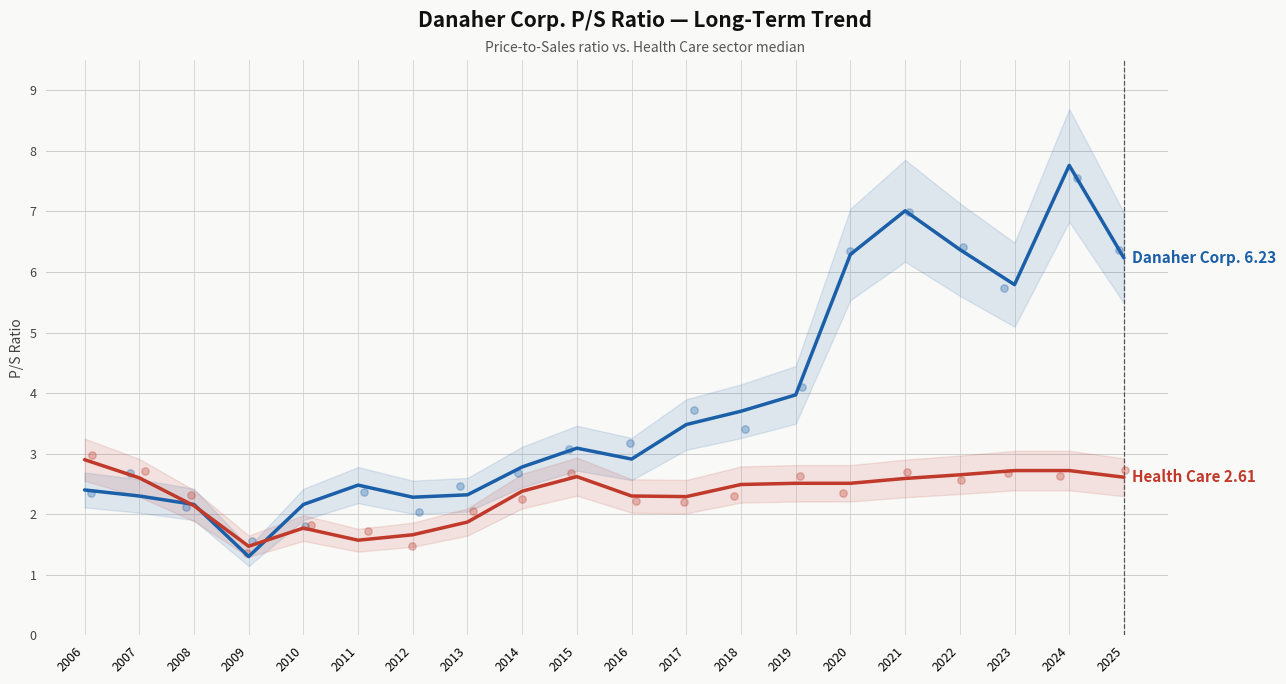

Which series contains the highest Y value?

Danaher Corp.